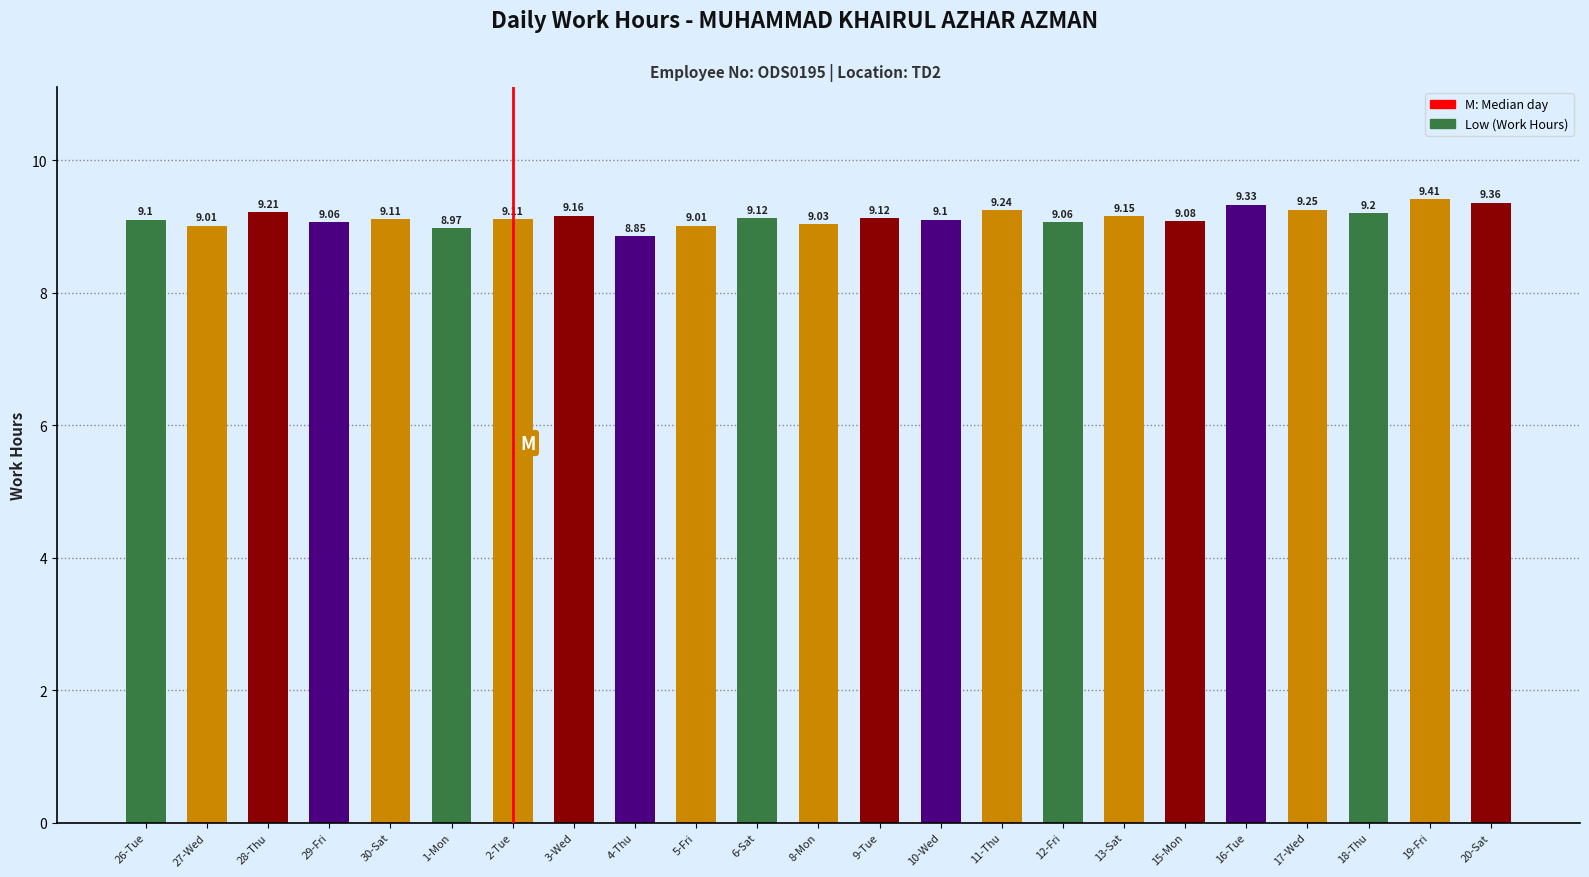

What is the difference between the second highest and minimum values?

0.5